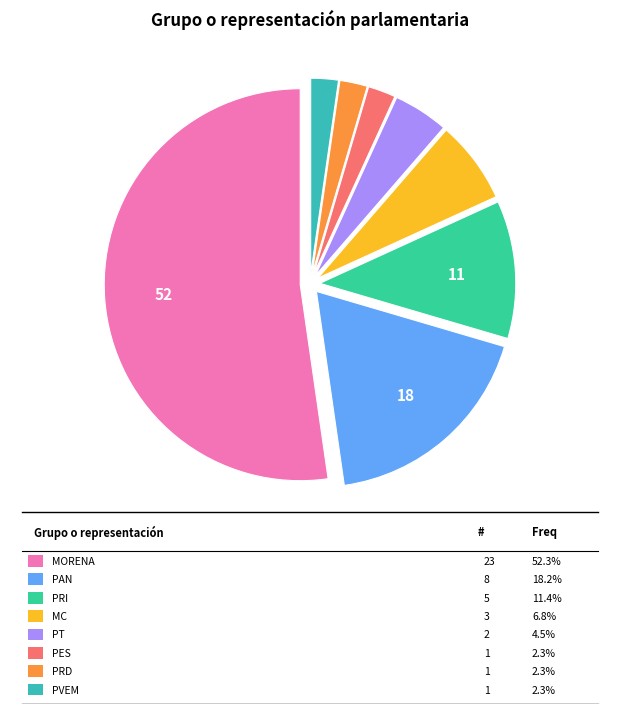

Count the number of slices in the pie.

8